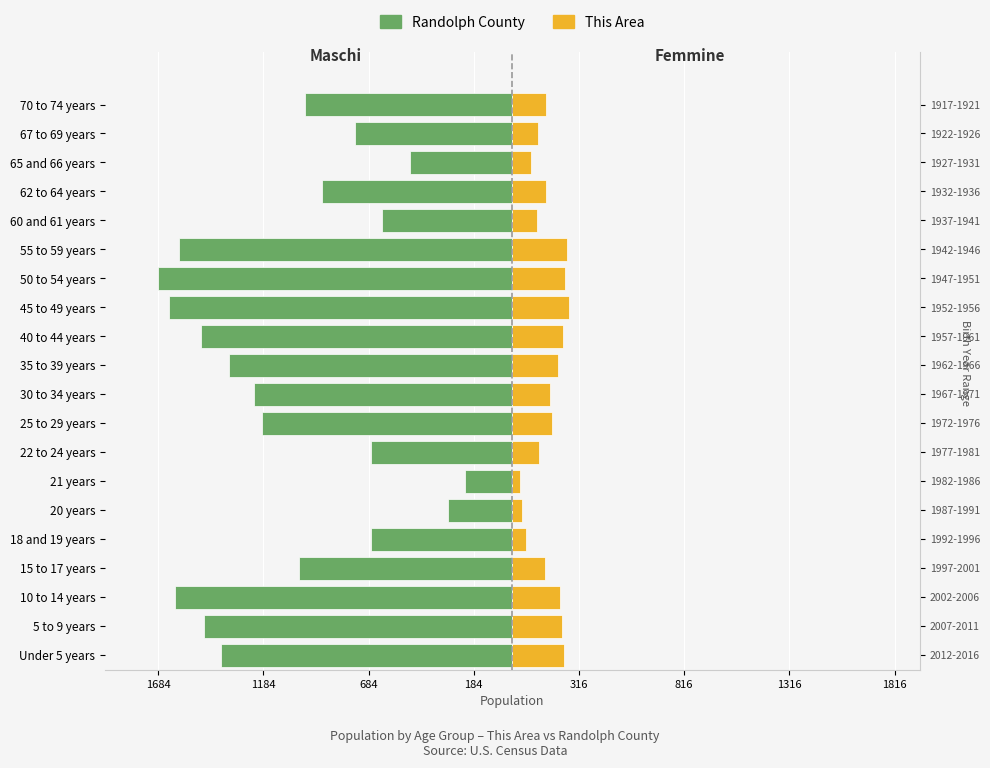

The value of This Area (Female) at 50 to 54 years is 249. True or false?

True